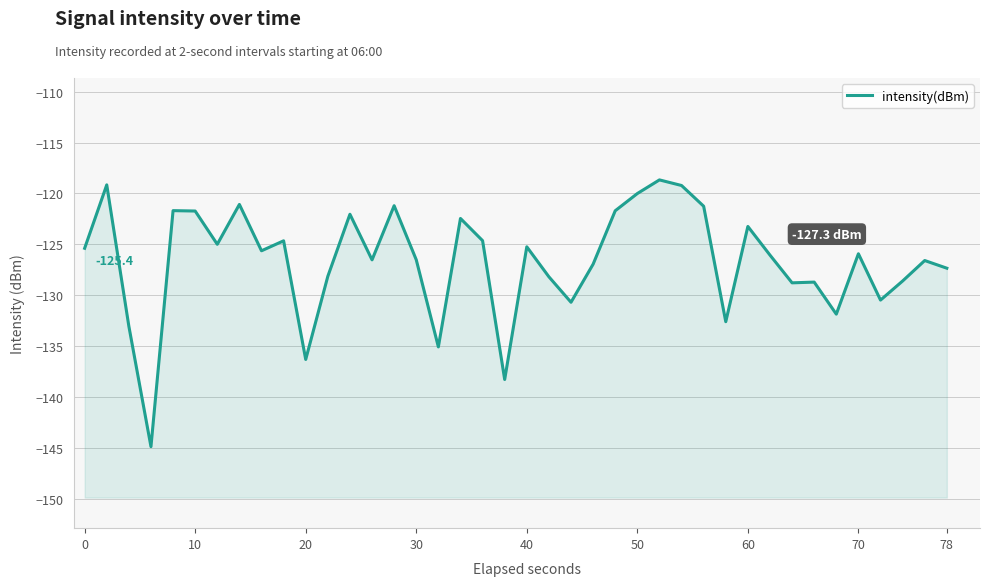

The value at 38 is -80.8. True or false?

False